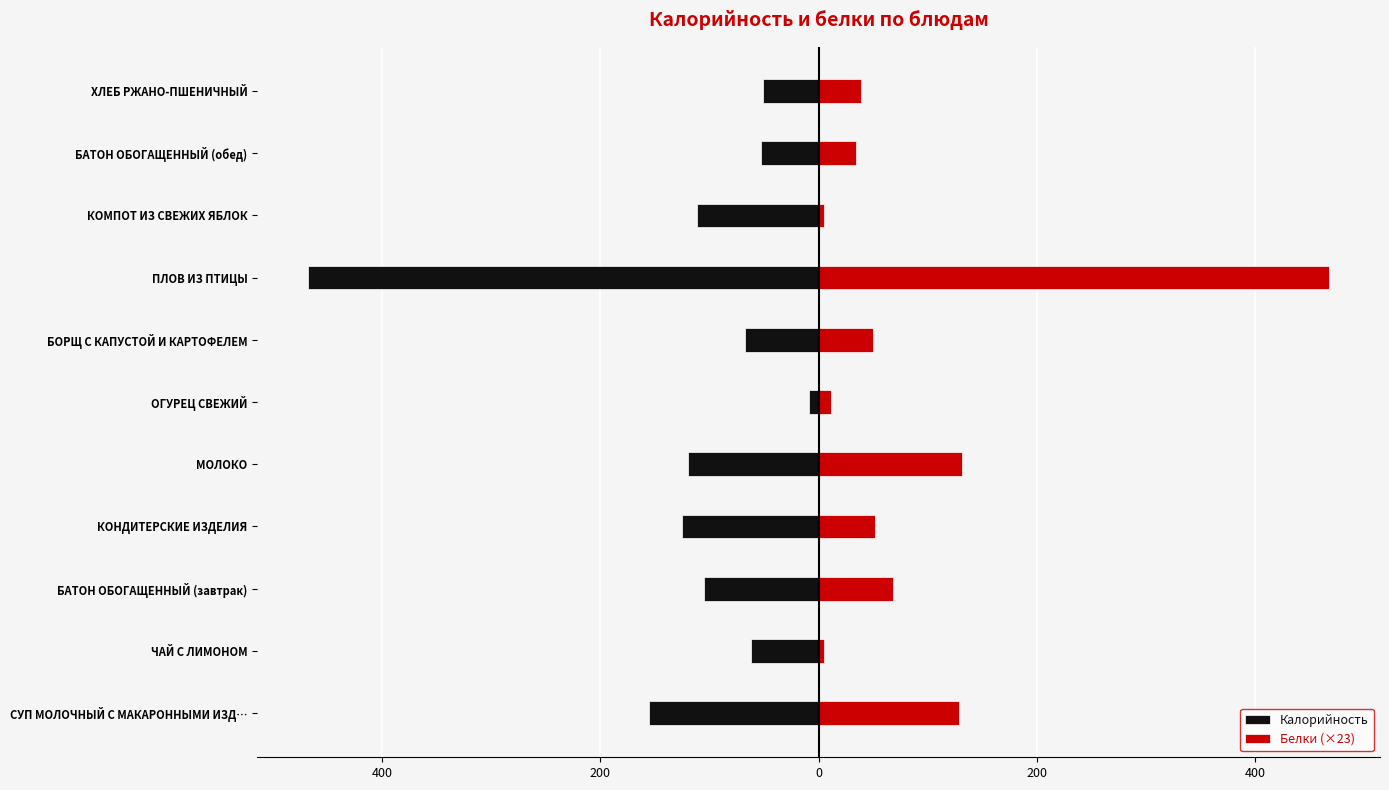

Reading left to right, list all the values displayed in this chart.

Калорийность: -155.0	-61.6	-104.8	-125.1	-120.0	-8.4	-67.2	-467.4	-111.1	-52.4	-51.0
Белки (×23): 128.7	4.5	67.7	51.9	131.0	11.3	49.7	467.4	4.5	33.9	38.4